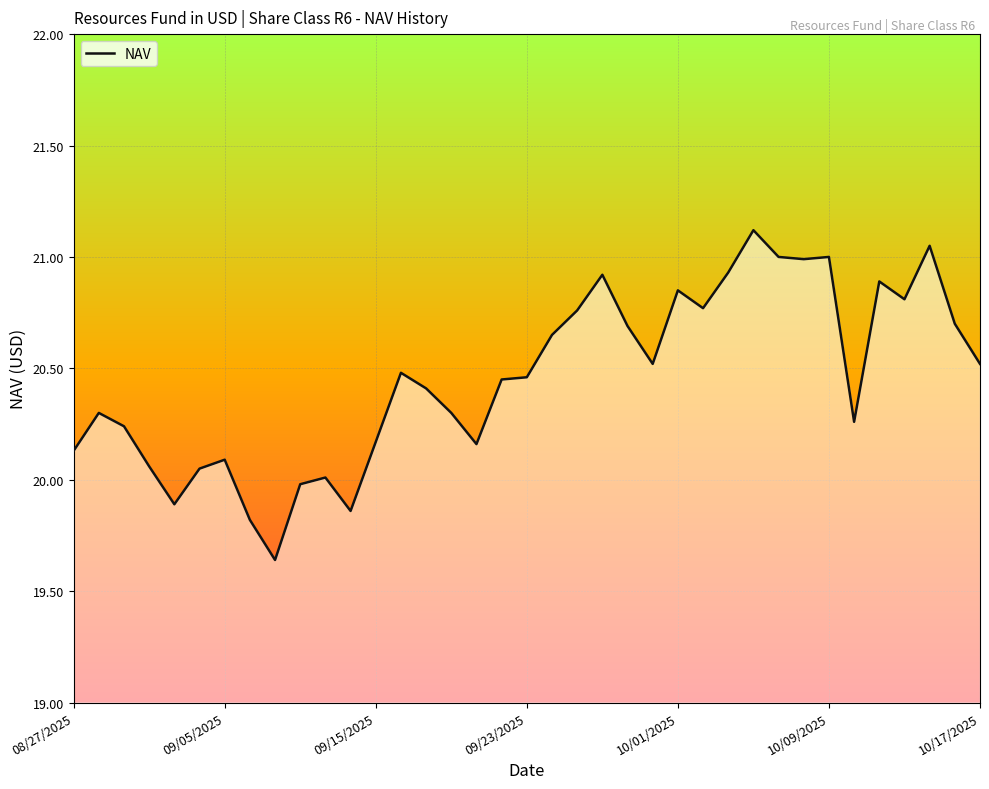

Does the chart display data point markers on the line(s)?

No